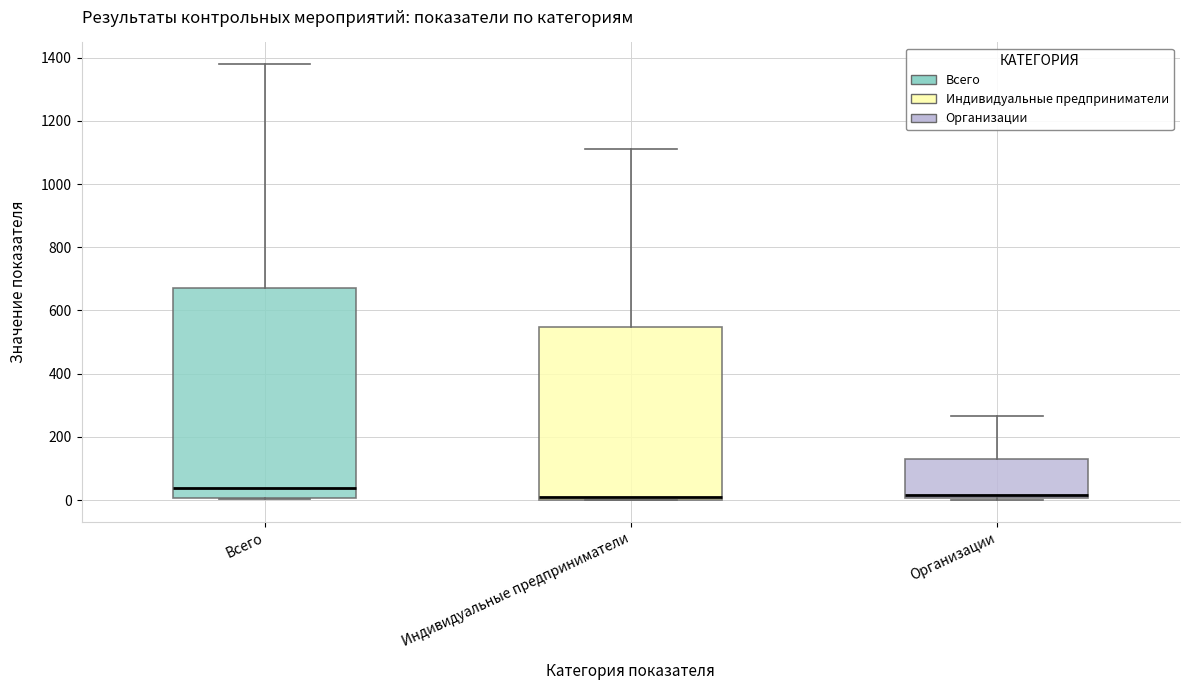

Which box's median line is the highest?

Всего